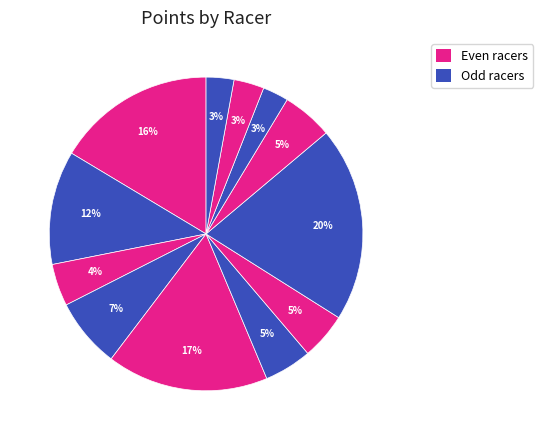

How many slices are in this pie chart?

12